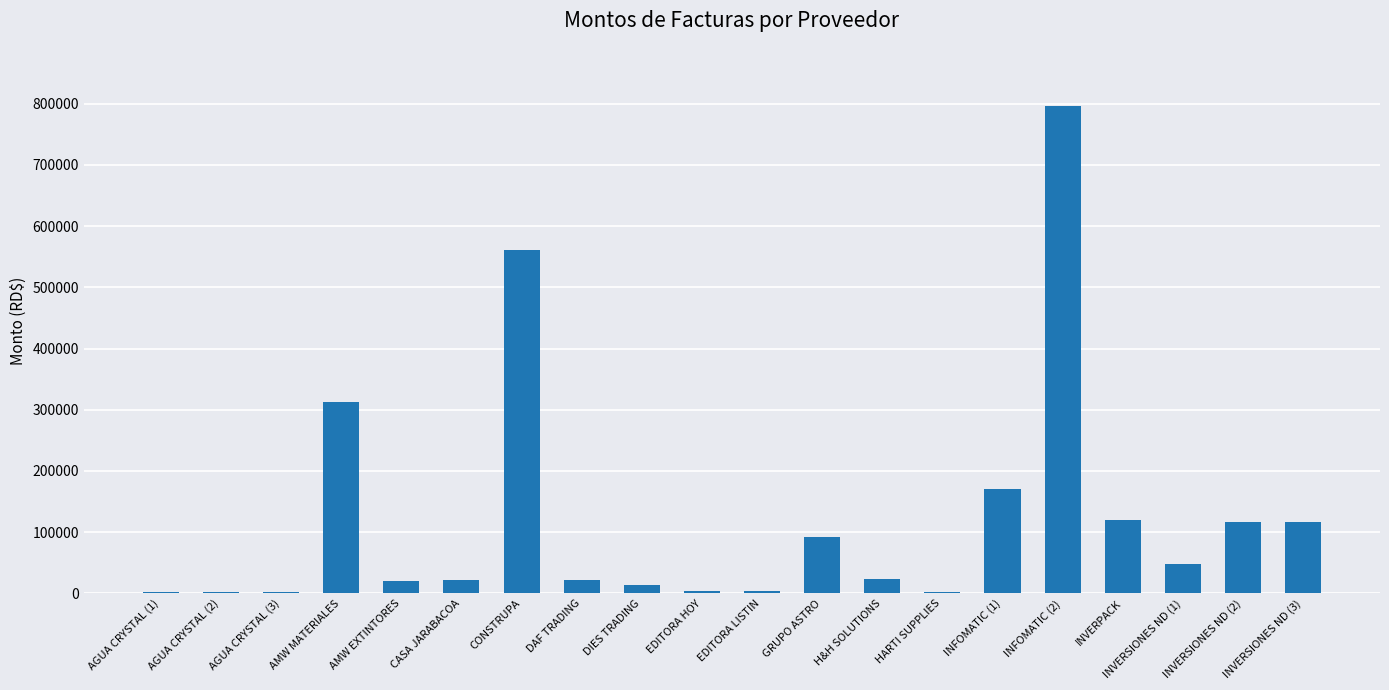

What is the change in value from DAF TRADING to EDITORA HOY?

-17658.0